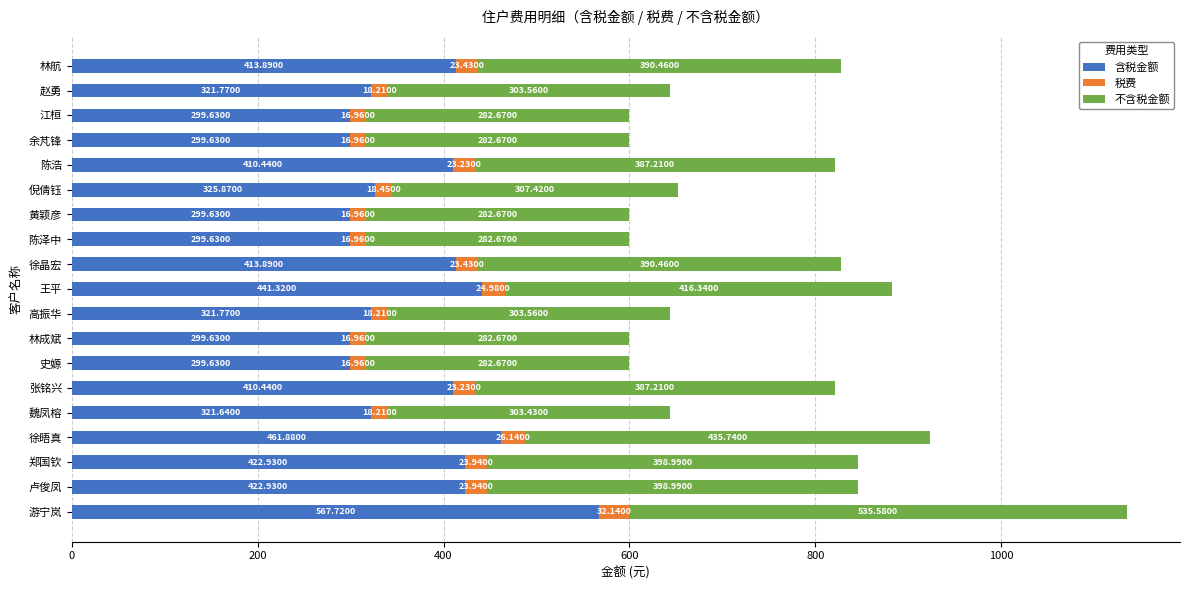

What are all the series names shown in the legend?

含税金额, 税费, 不含税金额